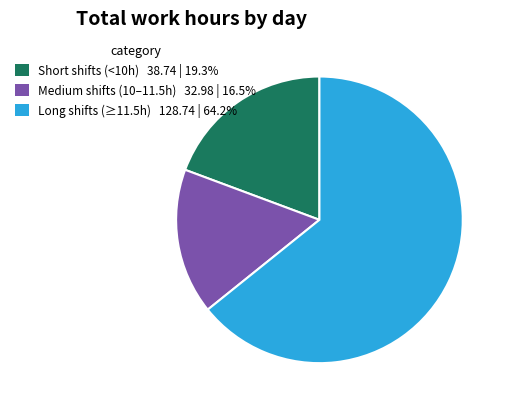

Is there any slice that represents more than half of the pie?

Yes